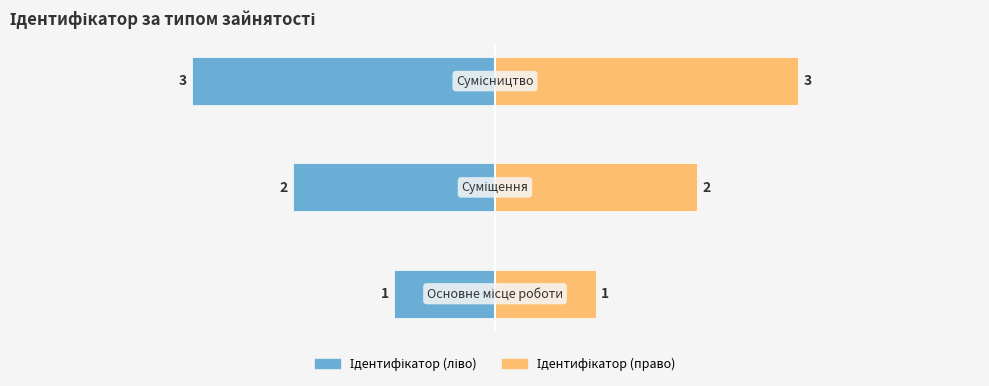

What is the difference between the maximum and minimum values in the Ідентифікатор (ліво) series?

2